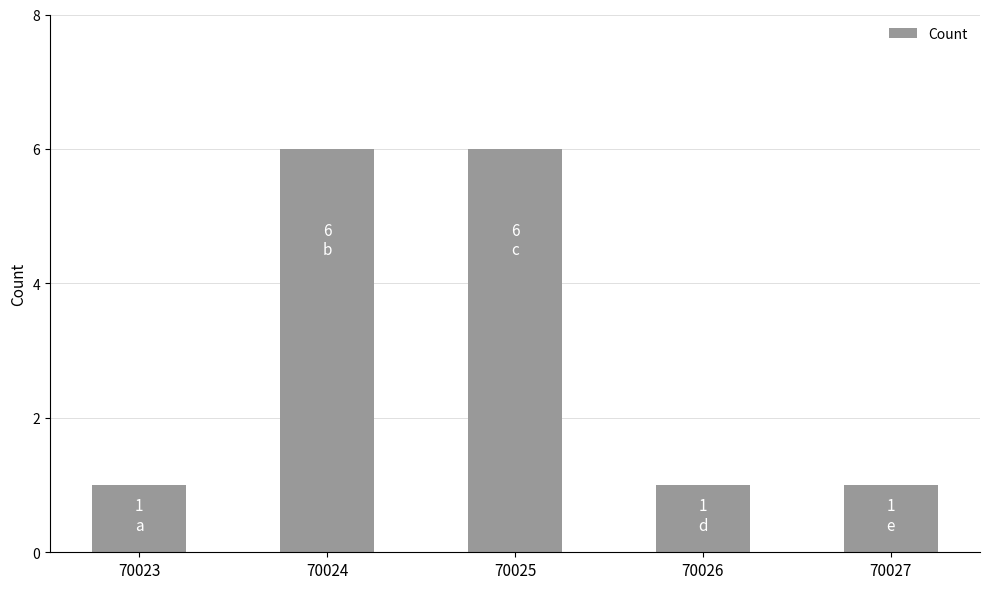

Is it true that the value at 70027 is 1?

True